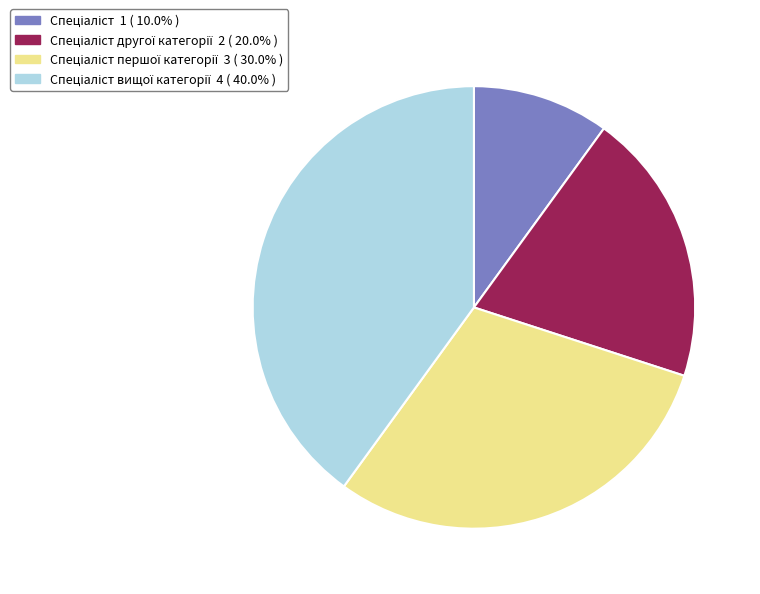

Does any single category account for the majority?

No